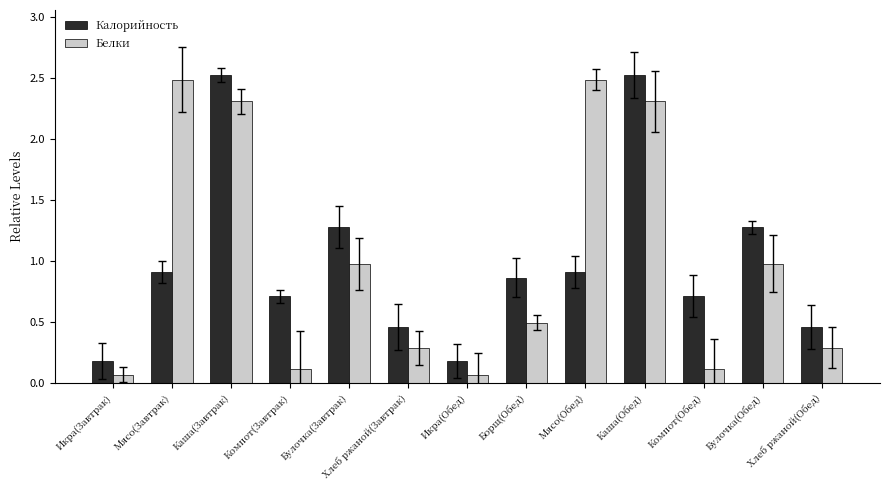

What is the difference between the maximum and minimum values in the Калорийность series?

2.3